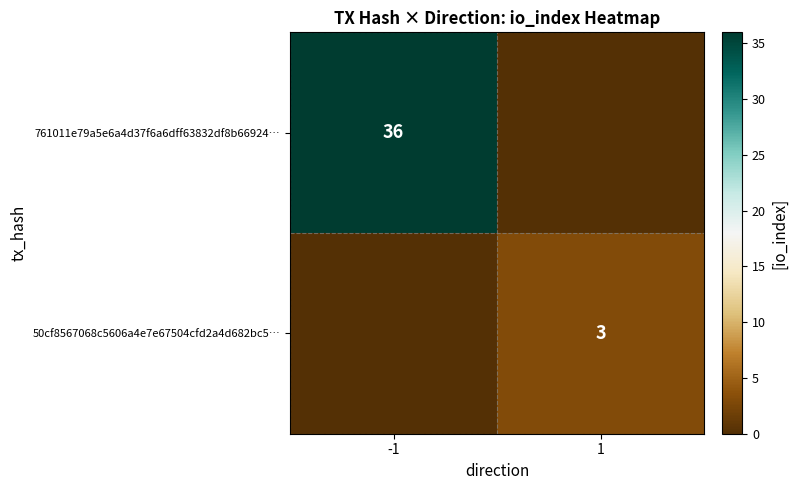

True or false: 50cf8567068c5606a4e7e67504cfd2a4d682bc5… has a value of 1 at 1.

False